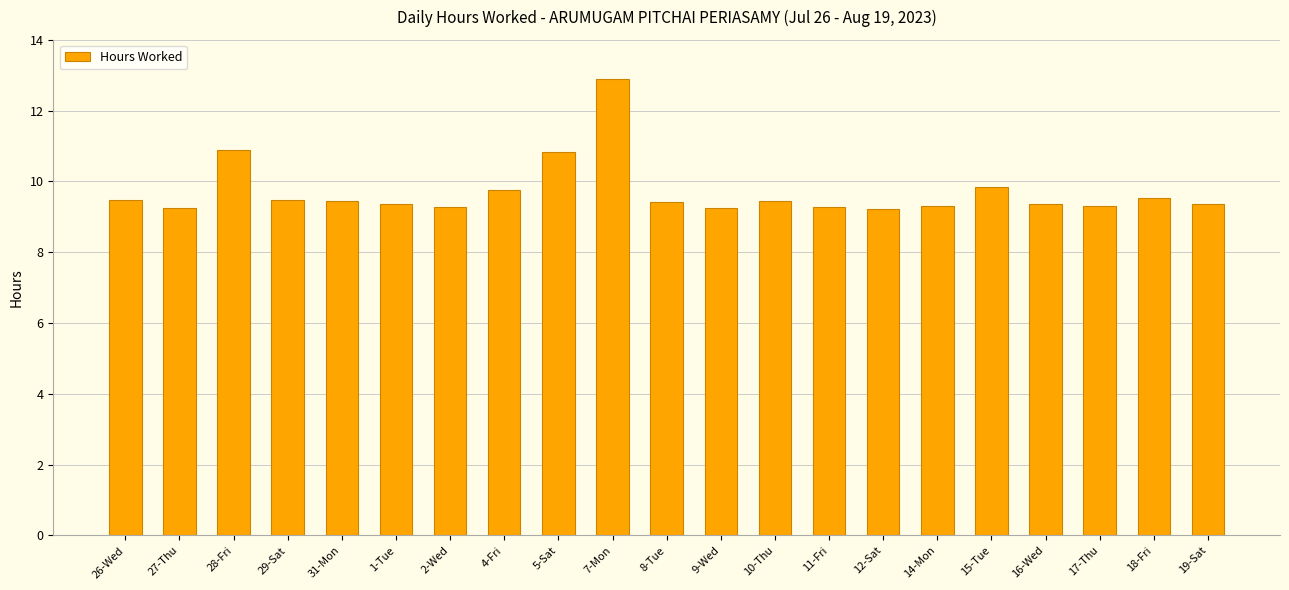

What is the value of the 15th bar from the left?

9.2